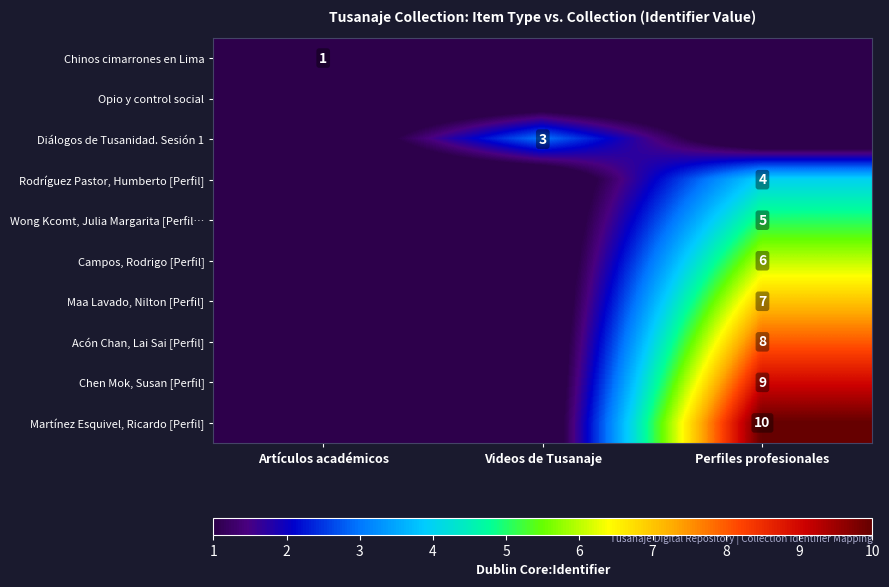

Is it true that Martínez Esquivel, Ricardo [Perfil] equals 16 at Perfiles profesionales?

False